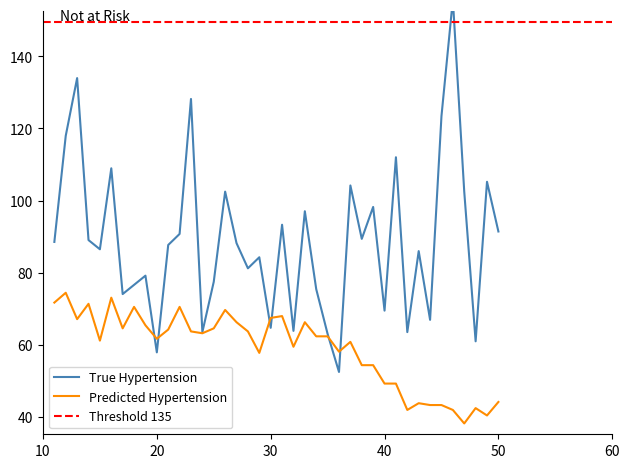

What is the maximum value for Predicted Hypertension?

74.5